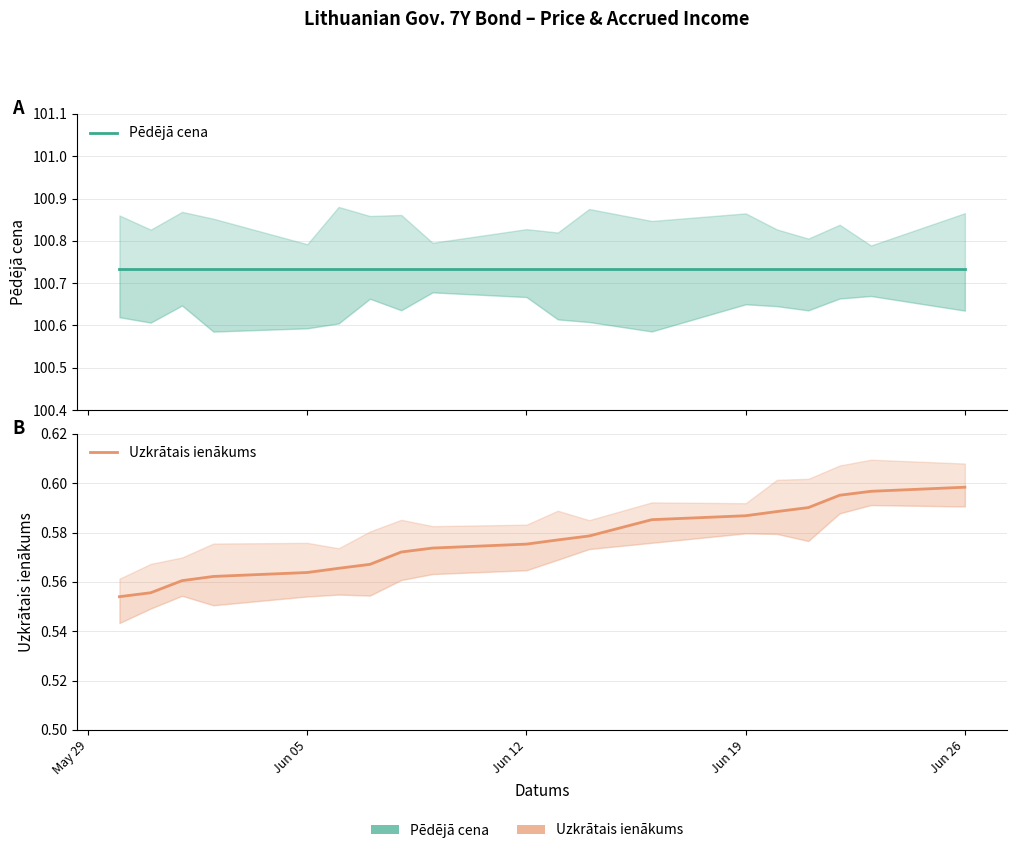

Which series has the widest spread of values?

Uzkrātais ienākums